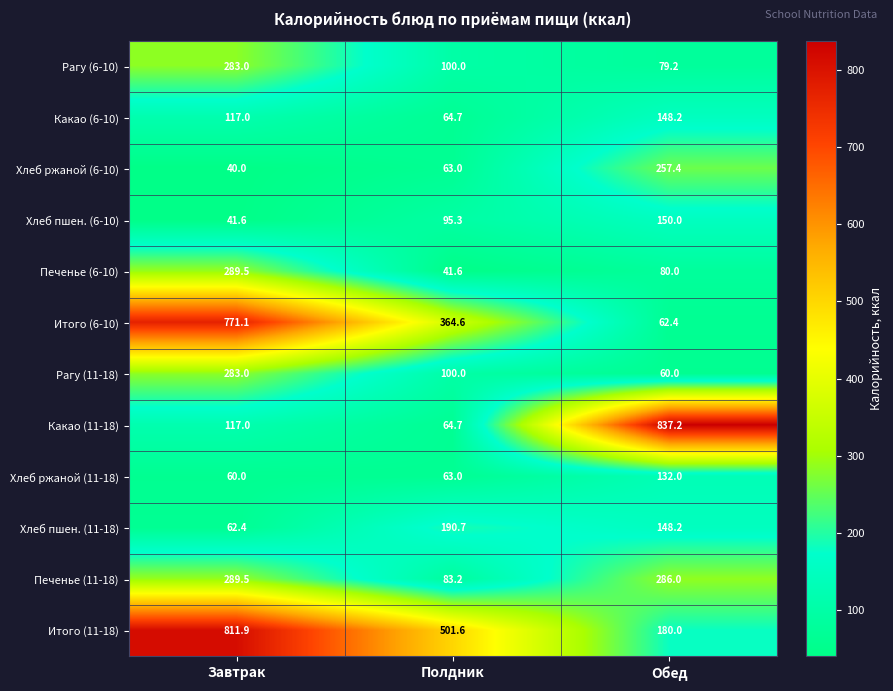

Which category has the highest value in the Рагу (6-10) series?

Завтрак